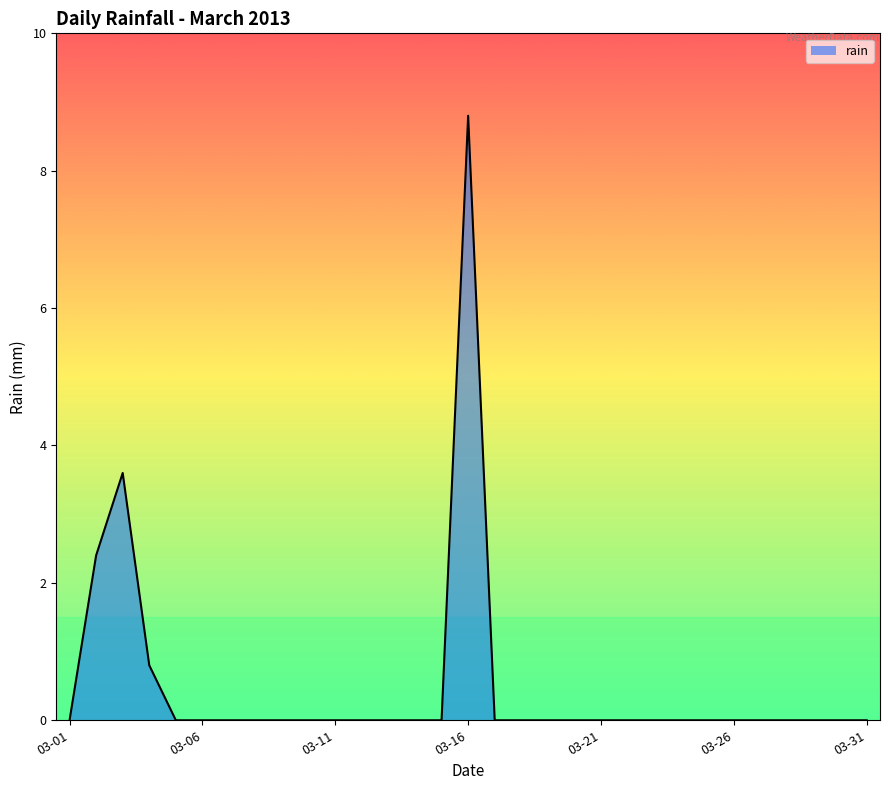

Reading left to right, transcribe all the data shown in this chart.

0.0	2.4	3.6	0.8	0.0	0.0	0.0	0.0	0.0	0.0	0.0	0.0	0.0	0.0	0.0	8.8	0.0	0.0	0.0	0.0	0.0	0.0	0.0	0.0	0.0	0.0	0.0	0.0	0.0	0.0	0.0